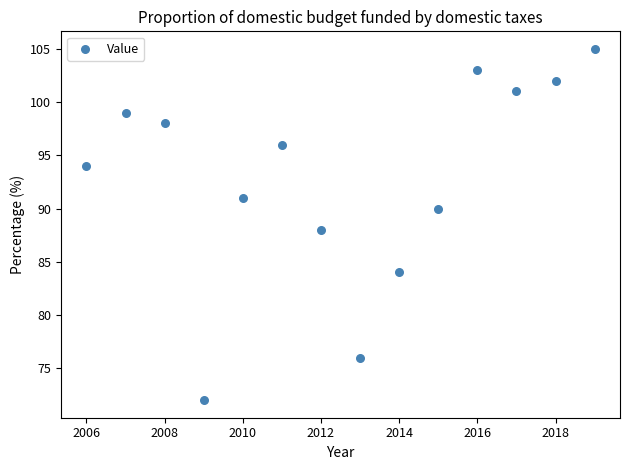

What is the range of Y values (max minus min)?

33